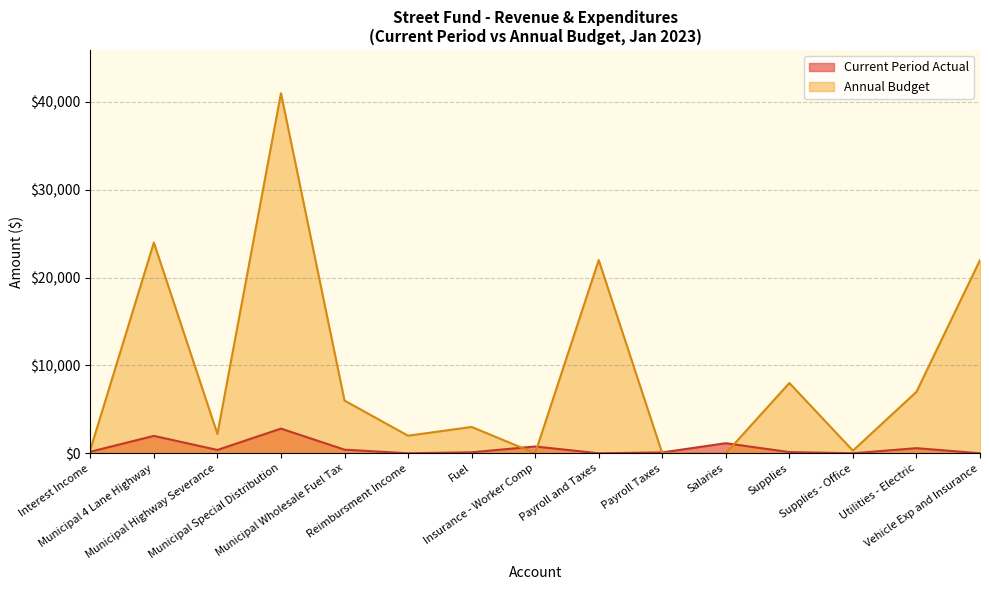

What is the total value across all series at Municipal Special Distribution?

43809.4